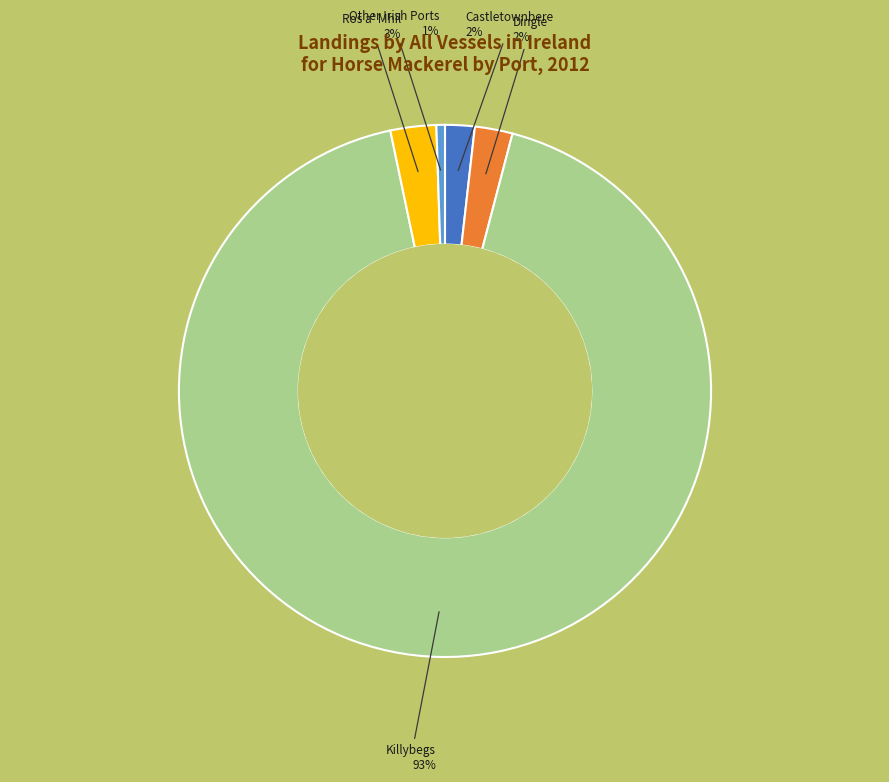

To the nearest percent, what percentage of the pie is Dingle?

2%